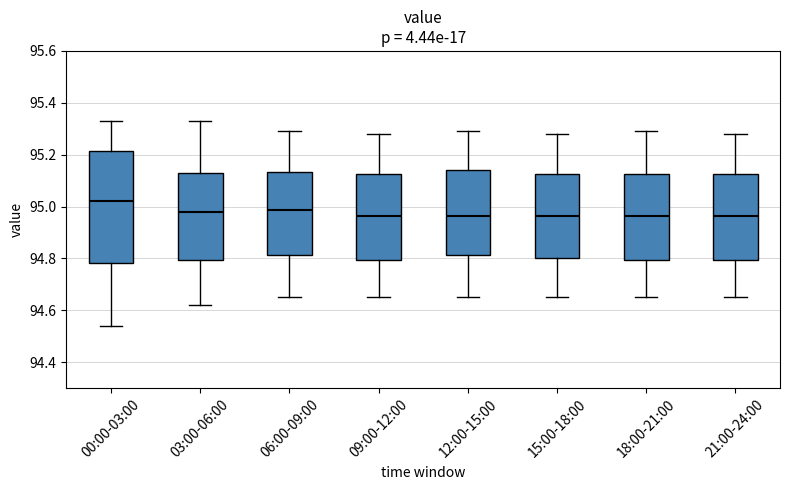

Which box's median line is the highest?

00:00-03:00